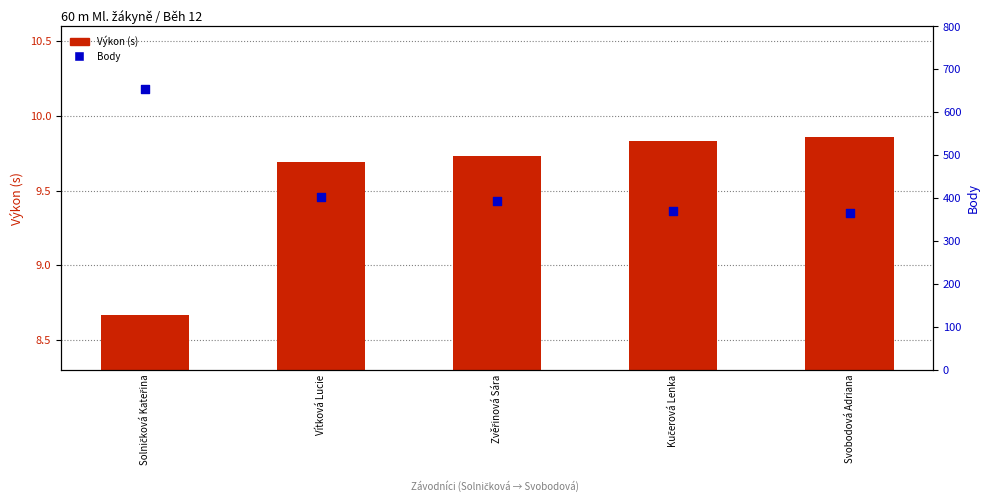

What is the total value across all series at Svobodová Adriana?

374.9